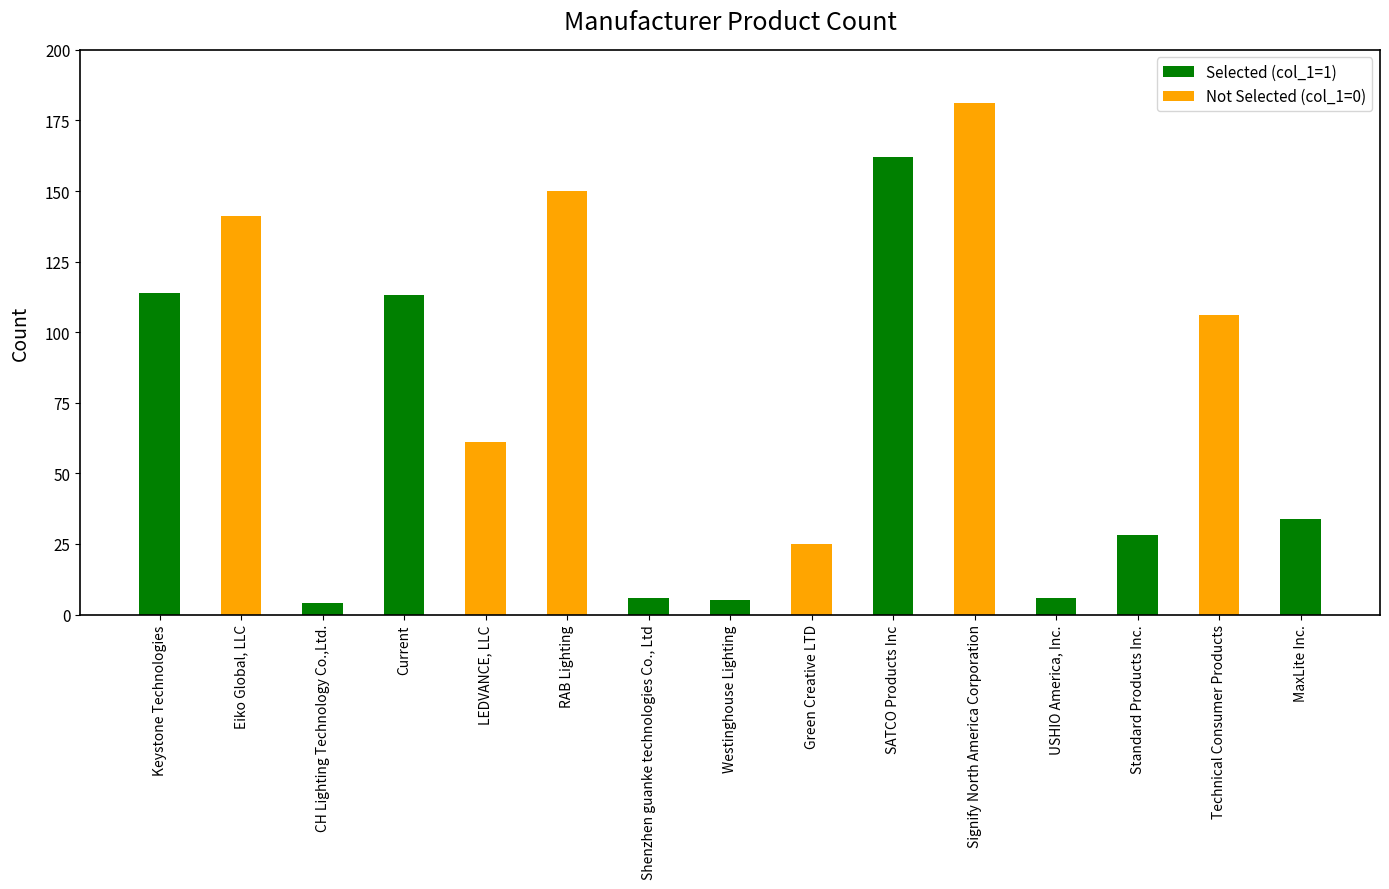

How many data points are less than 61?

7